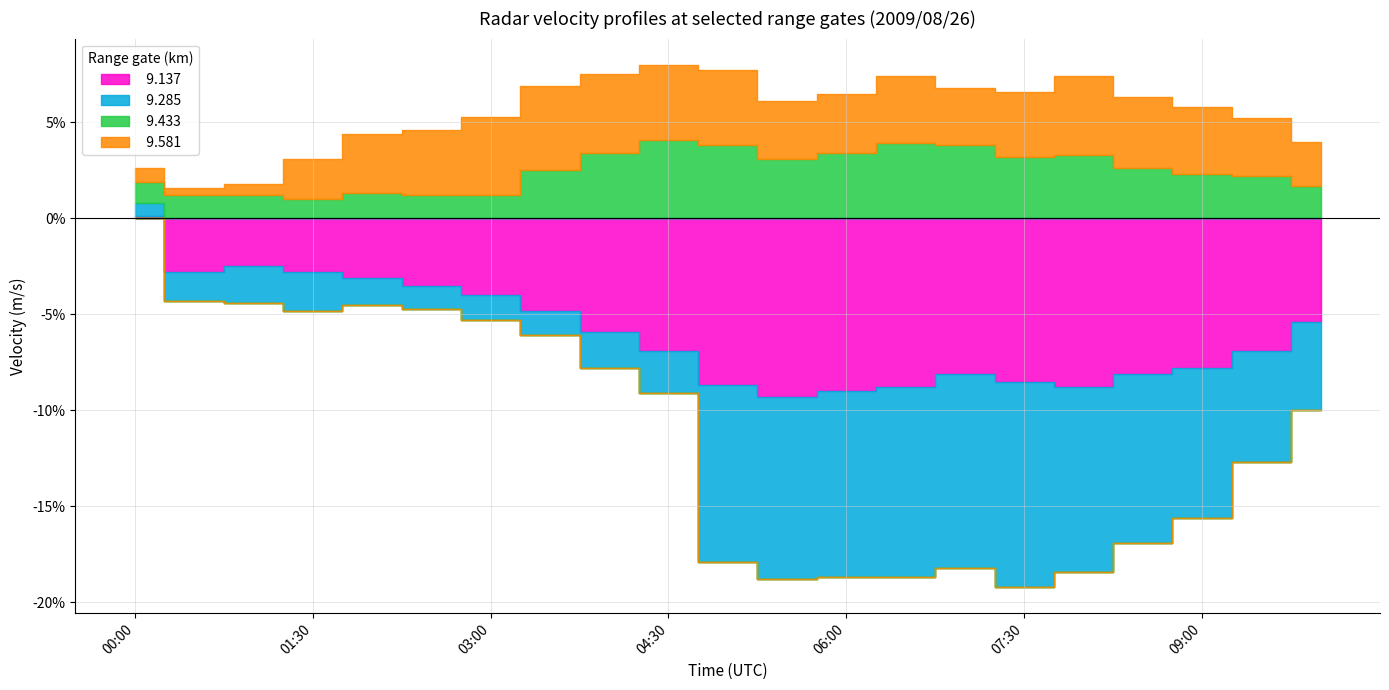

What is the average value of the   9.433 series?

2.5